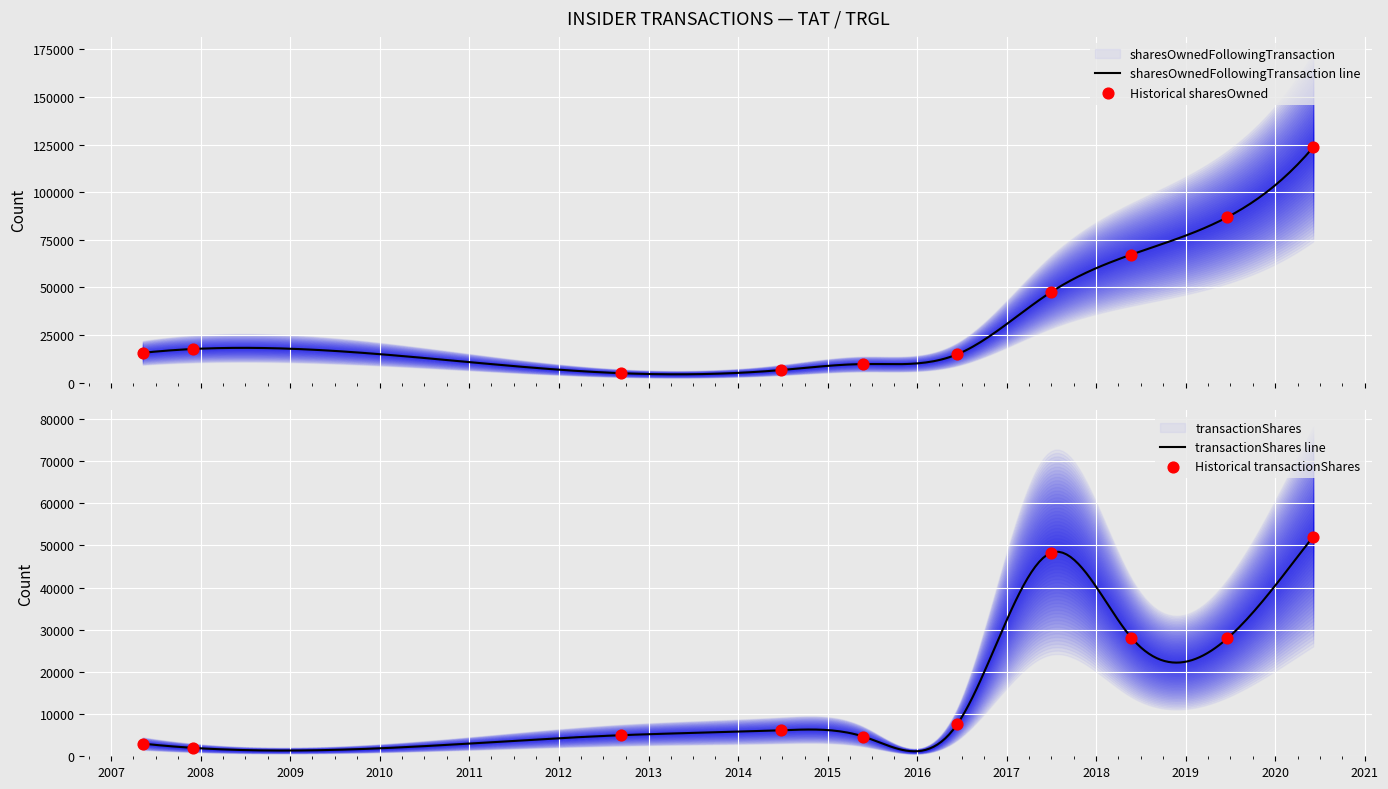

Is the value of transactionShares at 2007-05-10 greater than the value of sharesOwnedFollowingTransaction at 2015-05-27?

No